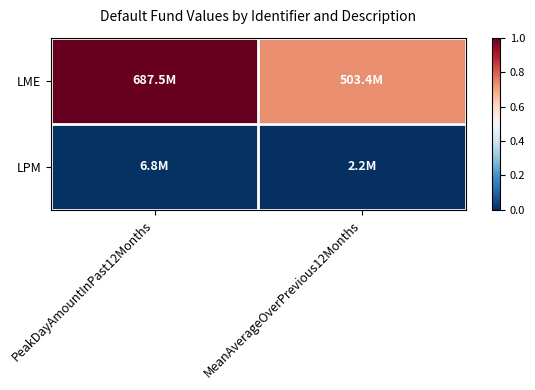

Rank the series at MeanAverageOverPrevious12Months from lowest to highest value.

LPM, LME